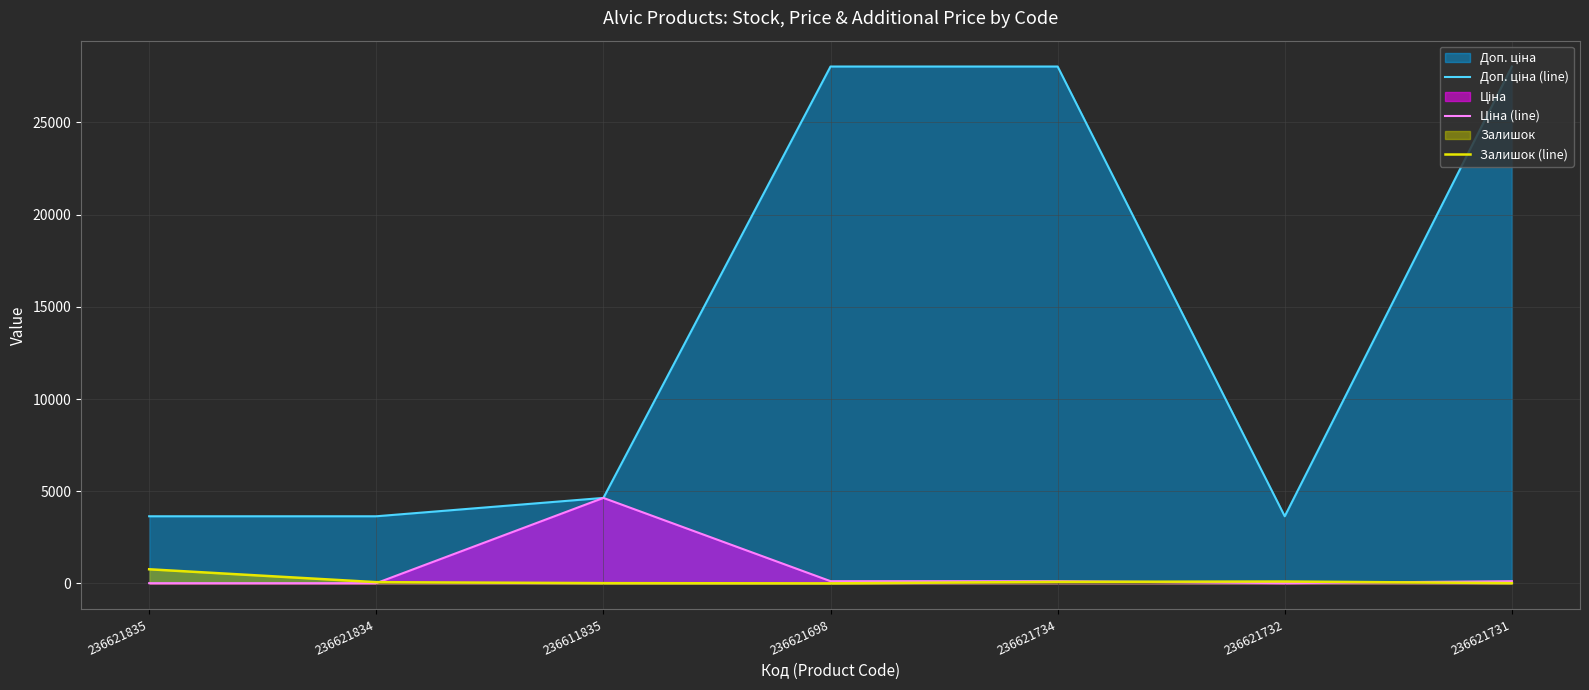

Does the chart display data point markers on the line(s)?

No